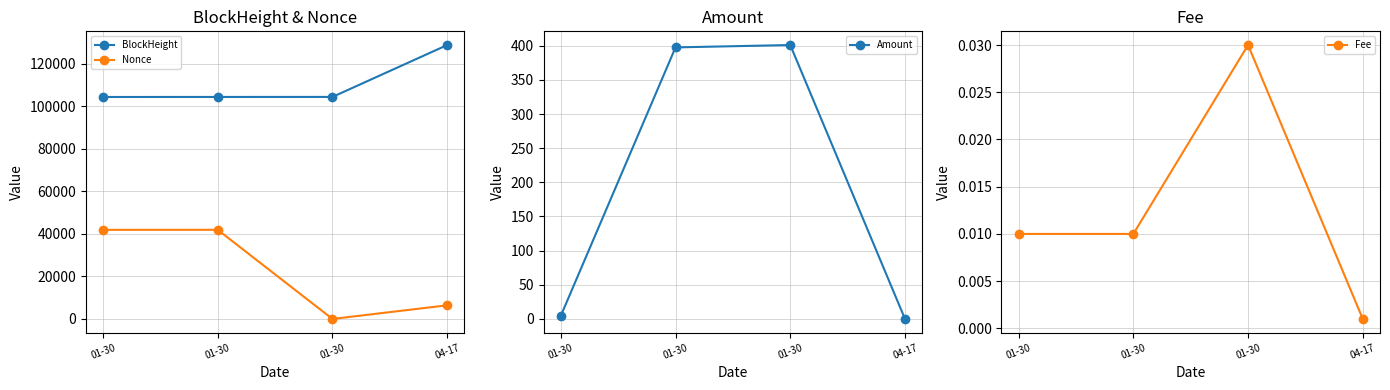

True or false: BlockHeight and Fee cross at least once.

False